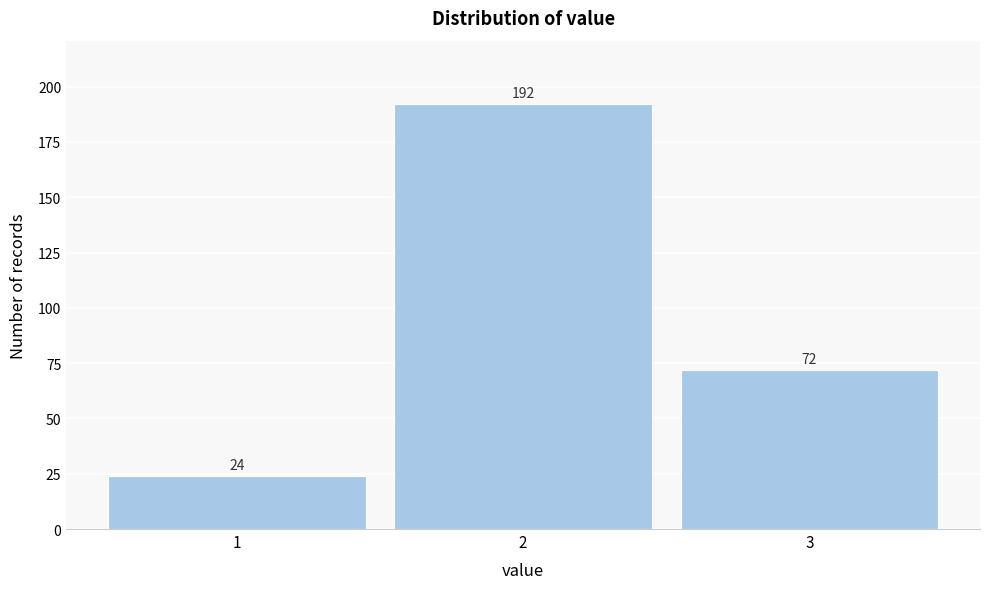

Reading left to right, extract all data points from this chart.

24	192	72